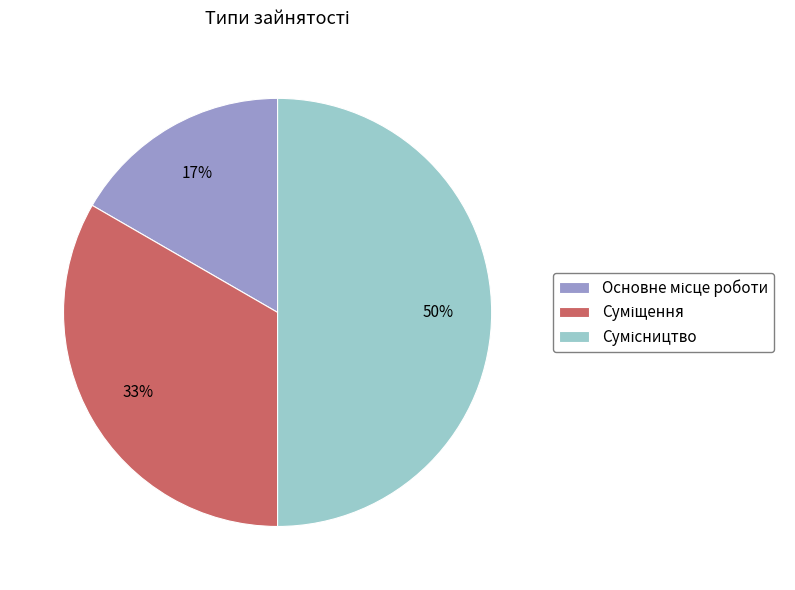

To the nearest percent, what is the average slice percentage?

33%